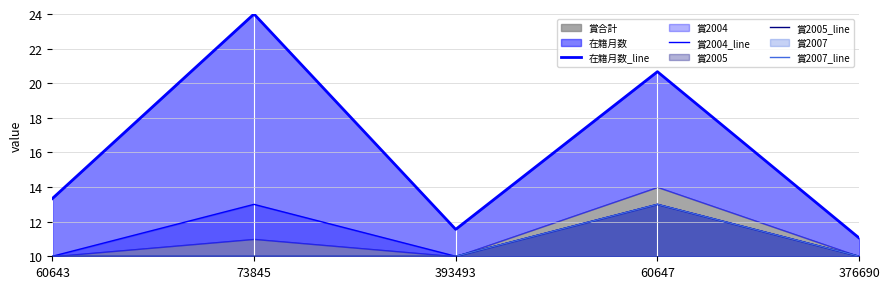

What is the difference between the maximum and minimum values in the 在籍月数_line series?

12.9